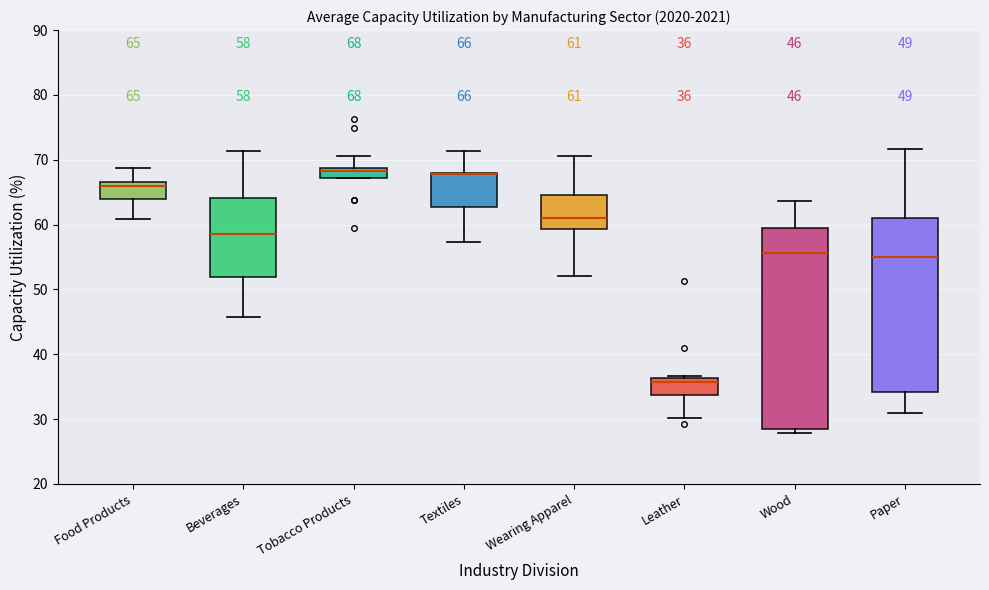

Comparing the boxes themselves (not the whiskers), which one is the tallest?

Wood